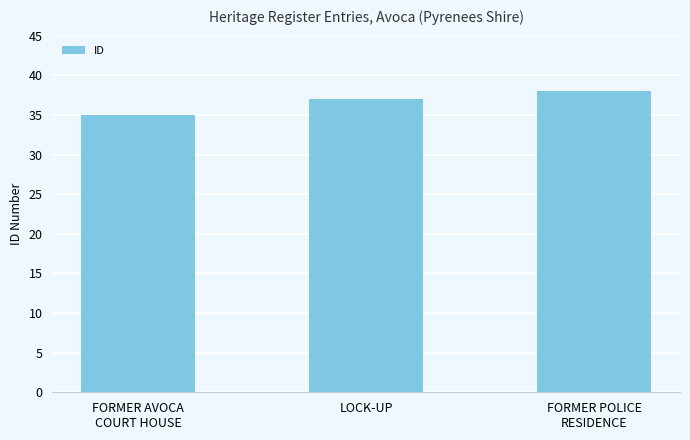

List the labels in order of value, largest first.

FORMER POLICE
RESIDENCE, LOCK-UP, FORMER AVOCA
COURT HOUSE